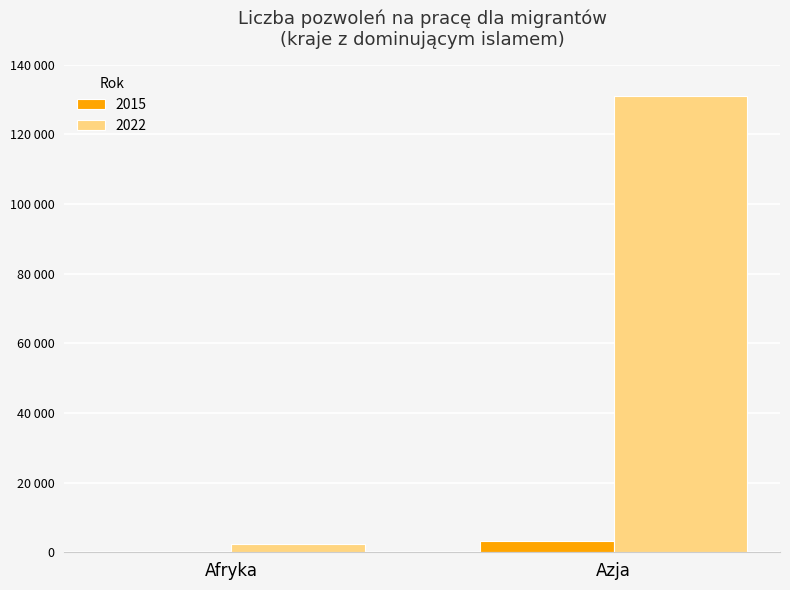

What are all the series names shown in the legend?

2015, 2022